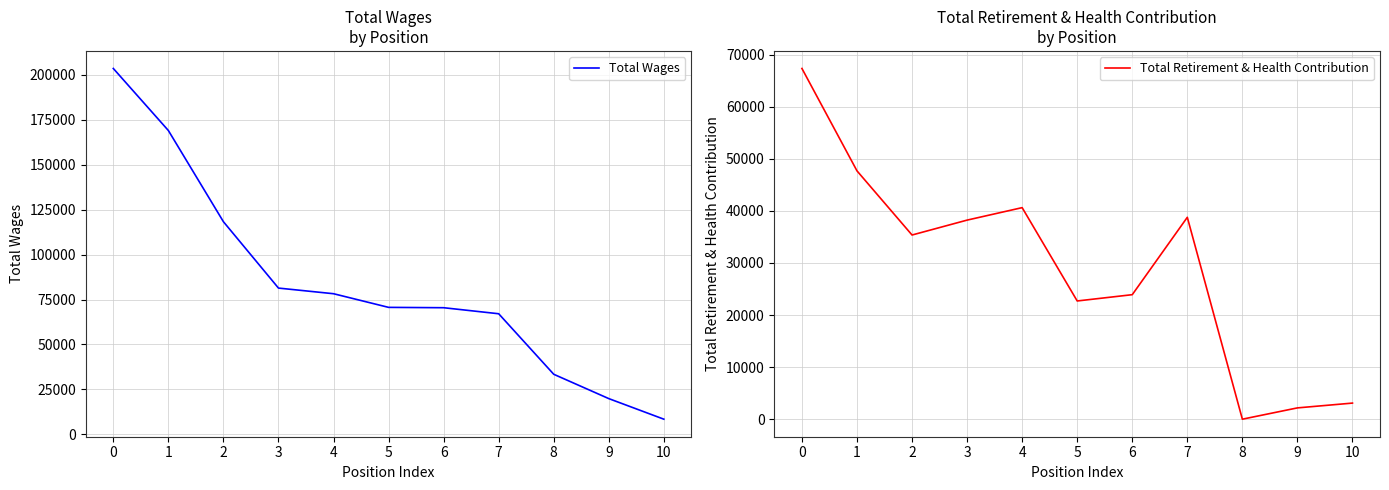

The value of Total Retirement & Health Contribution at 7 is 38770. True or false?

True